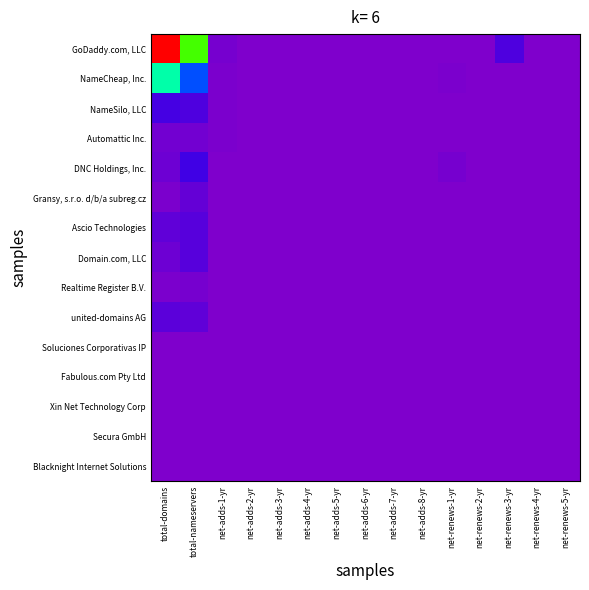

At which category does the chart reach its peak across all series?

total-domains